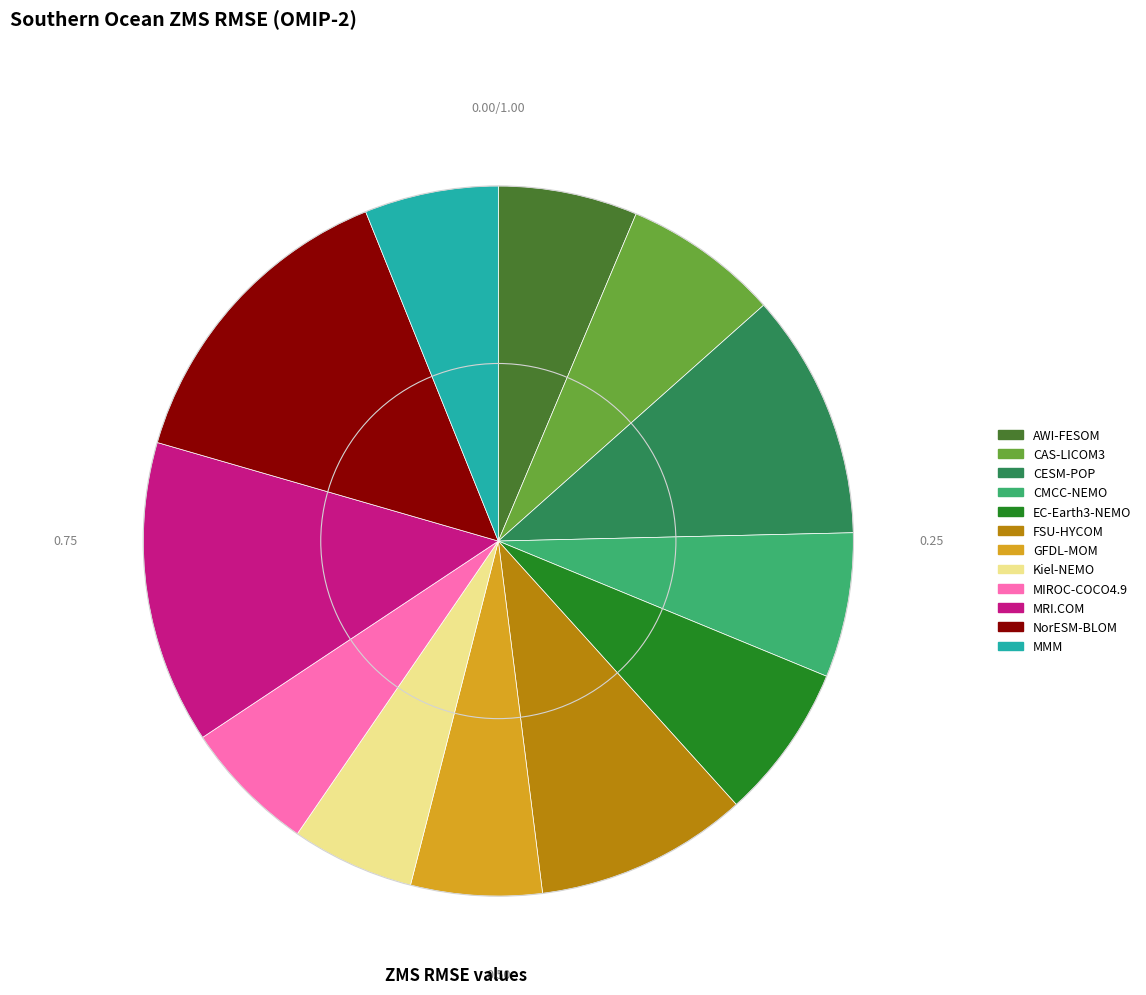

True or false: NorESM-BLOM accounts for 14% of the total.

True